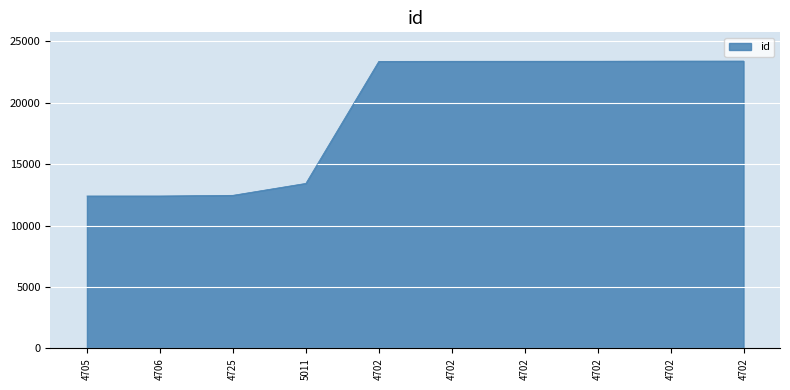

Rank the categories by value from highest to lowest.

4702, 4702, 4702, 4702, 4702, 4702, 5011, 4725, 4706, 4705